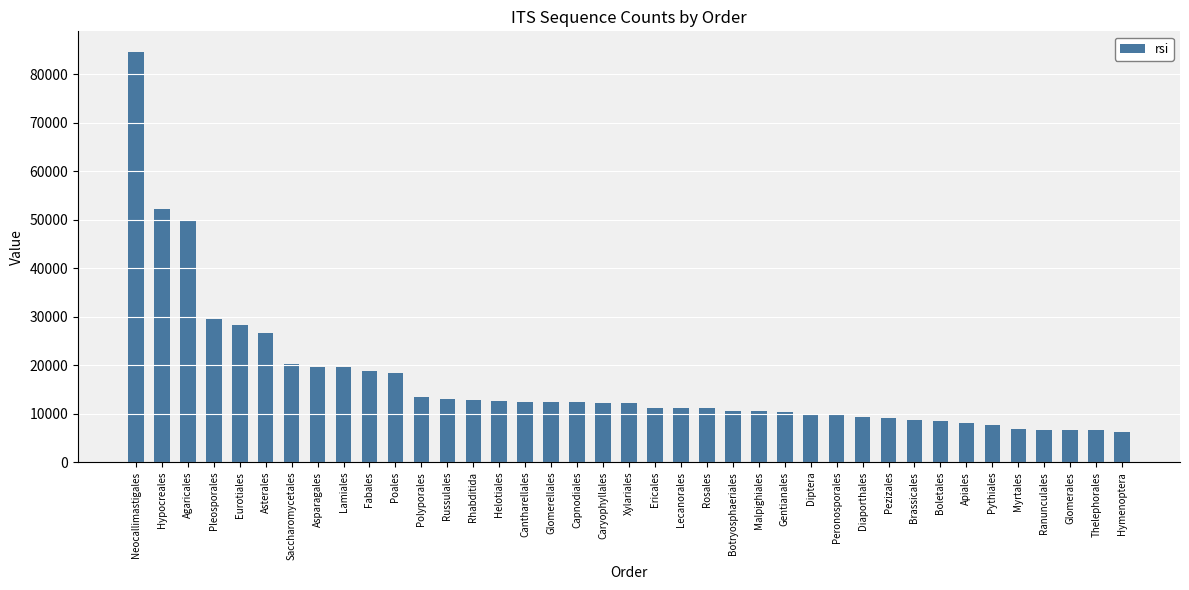

At which label is the value closest to 45388?

Agaricales